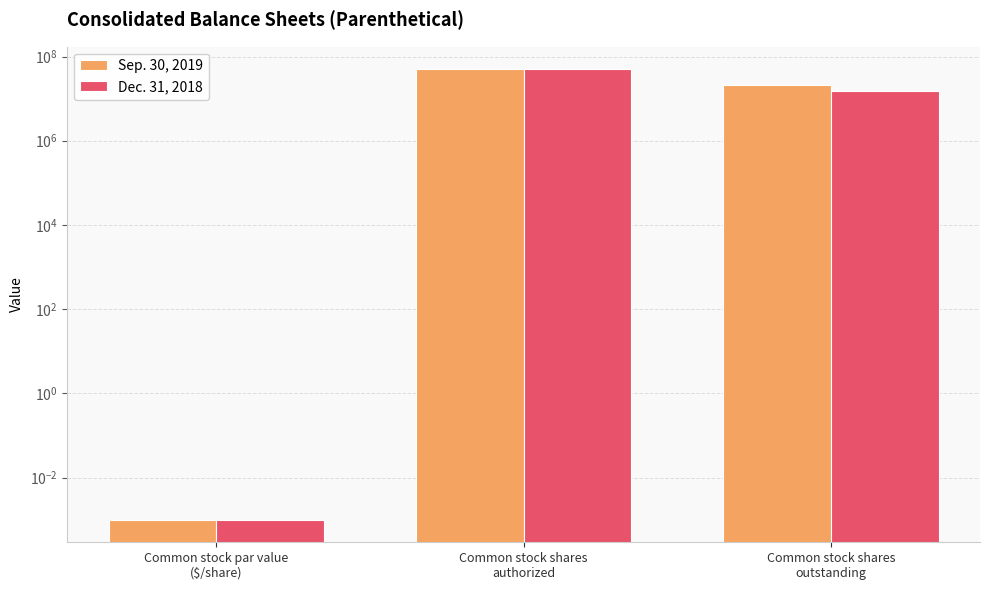

What is the difference between the maximum and second lowest values in the Dec. 31, 2018 series?

34901163.0